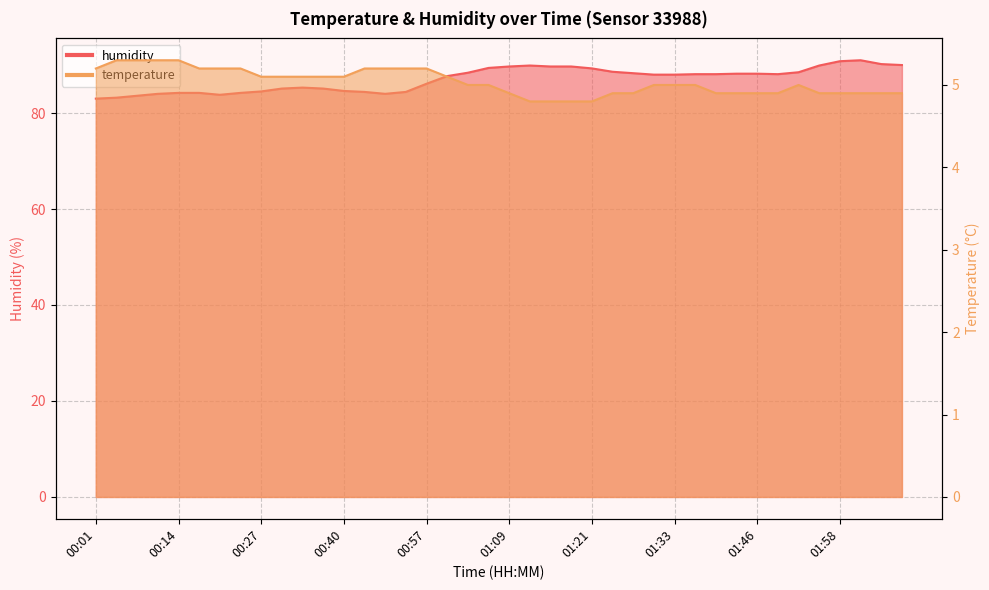

Reading right to left, what are all the values shown in this chart?

temperature: 4.9	4.9	4.9	4.9	4.9	5.0	4.9	4.9	4.9	4.9	5.0	5.0	5.0	4.9	4.9	4.8	4.8	4.8	4.8	4.9	5.0	5.0	5.1	5.2	5.2	5.2	5.2	5.1	5.1	5.1	5.1	5.1	5.2	5.2	5.2	5.3	5.3	5.3	5.3	5.2
humidity: 90.0	90.2	91.0	90.8	89.9	88.5	88.1	88.2	88.2	88.1	88.1	88.0	88.0	88.3	88.6	89.3	89.7	89.7	89.9	89.7	89.4	88.4	87.7	86.1	84.4	84.0	84.4	84.6	85.1	85.3	85.1	84.5	84.2	83.8	84.2	84.2	84.0	83.6	83.2	83.0